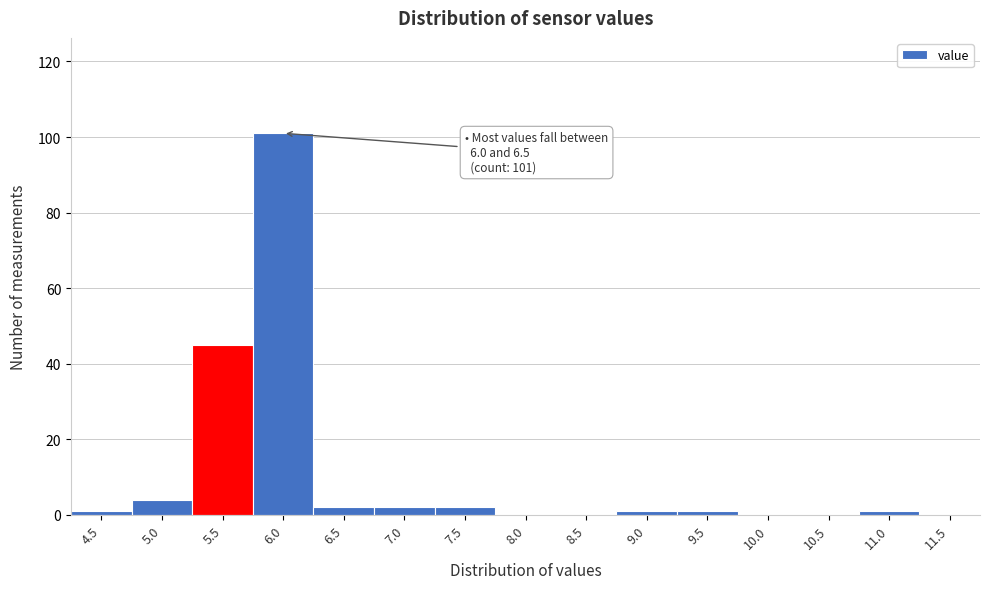

Reading right to left, transcribe all the data shown in this chart.

11.5=0	11.0=1	10.5=0	10.0=0	9.5=1	9.0=1	8.5=0	8.0=0	7.5=2	7.0=2	6.5=2	6.0=101	5.5=45	5.0=4	4.5=1